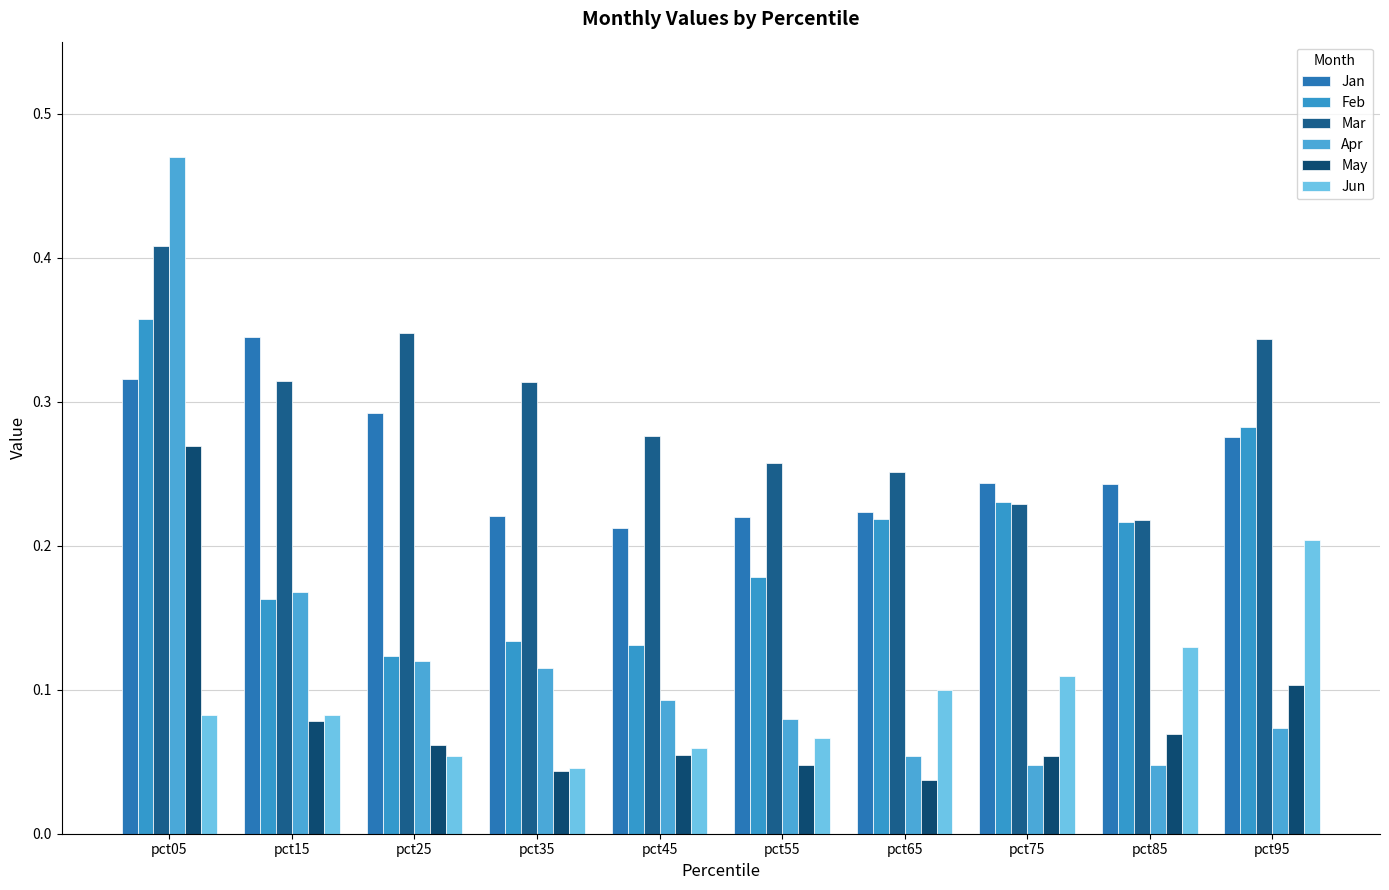

How many bars are there in total?

60